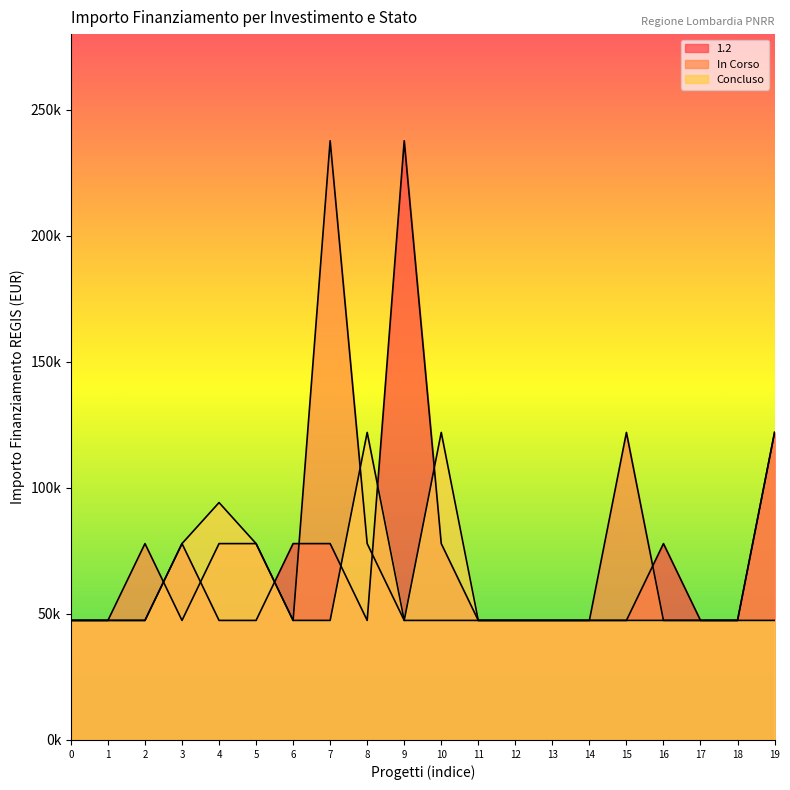

What is the total value across all series at M1?

142281